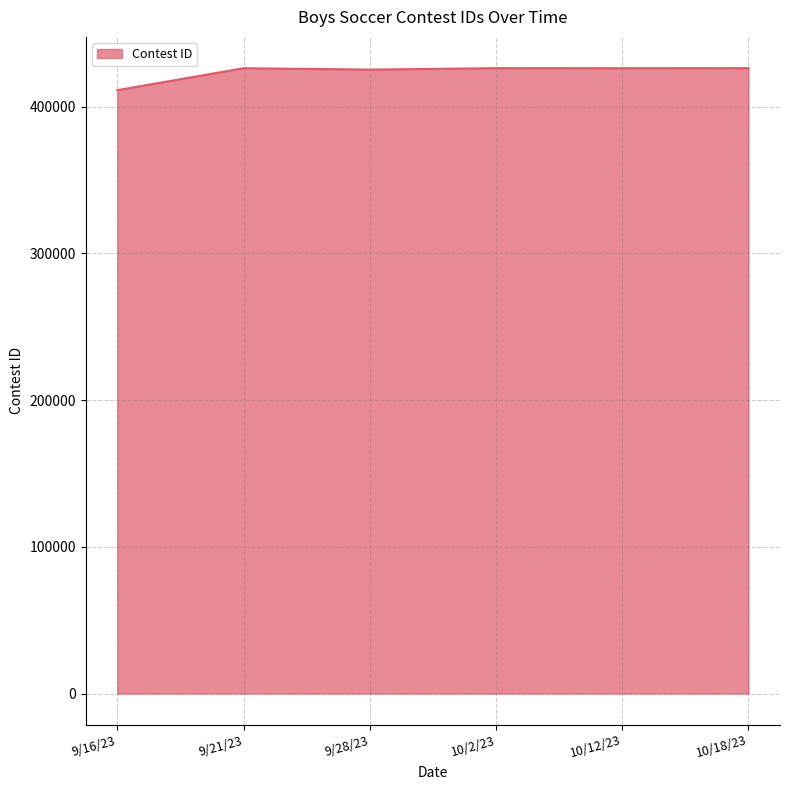

What is the change in value from 9/21/23 to 10/12/23?

+3